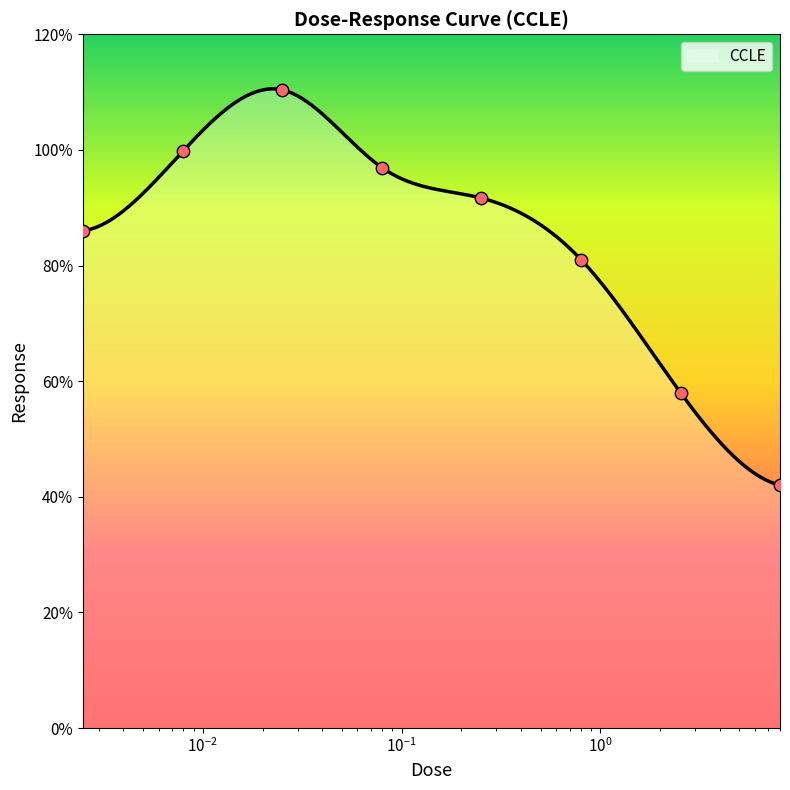

What is the change in value from 0.08 to 2.53?

-38.9